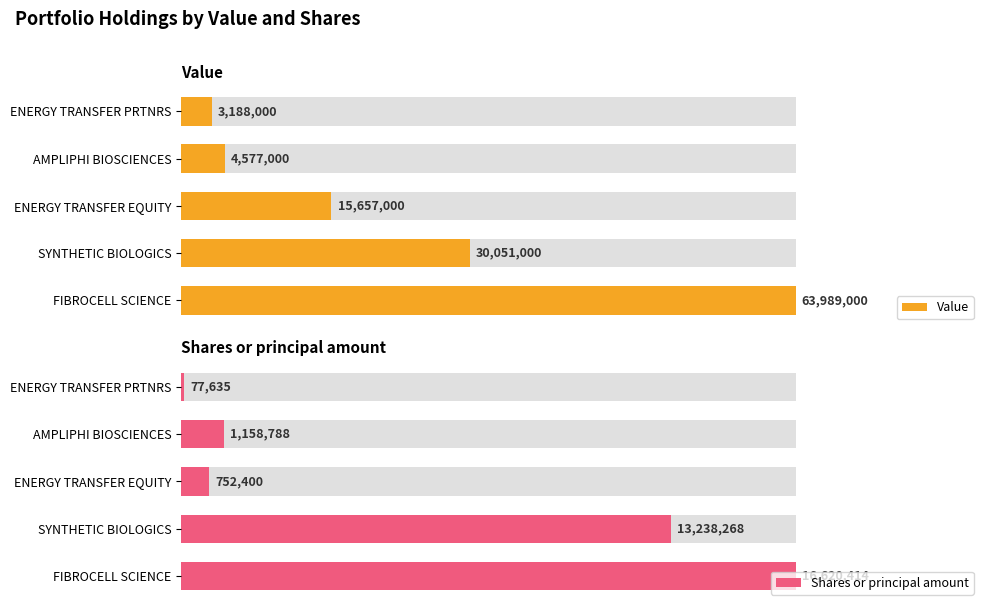

Which series has the largest range (max minus min)?

Shares or principal amount